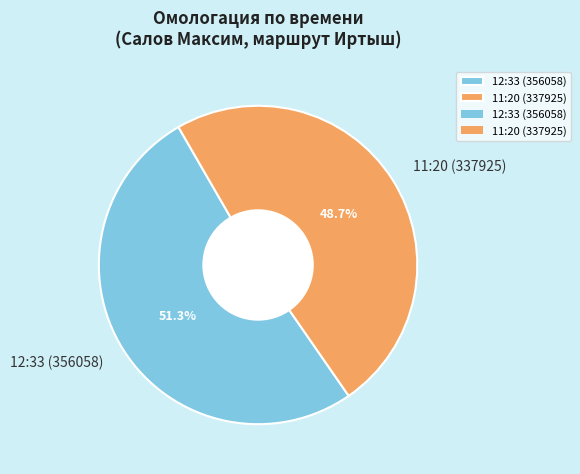

The 11:20 (337925) slice represents 49% of the pie. True or false?

True